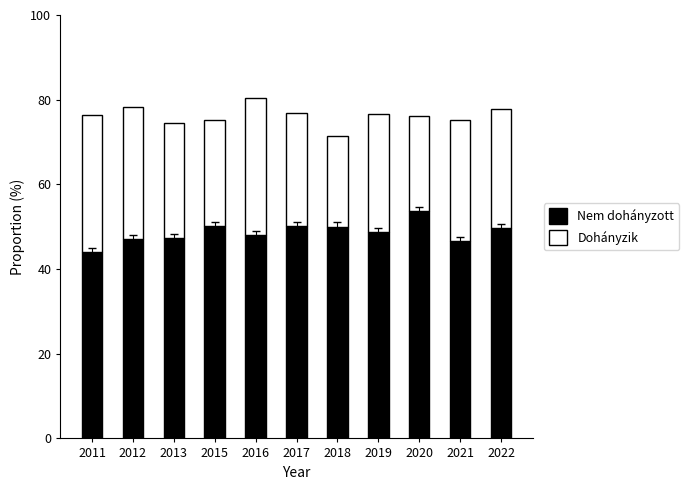

The Nem dohányzott series shows 50.0 at 2018. True or false?

True